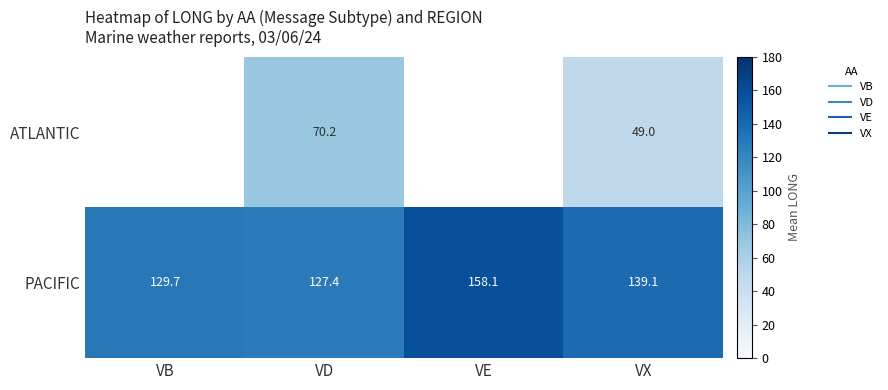

How many ATLANTIC values are between 70 and 71?

1